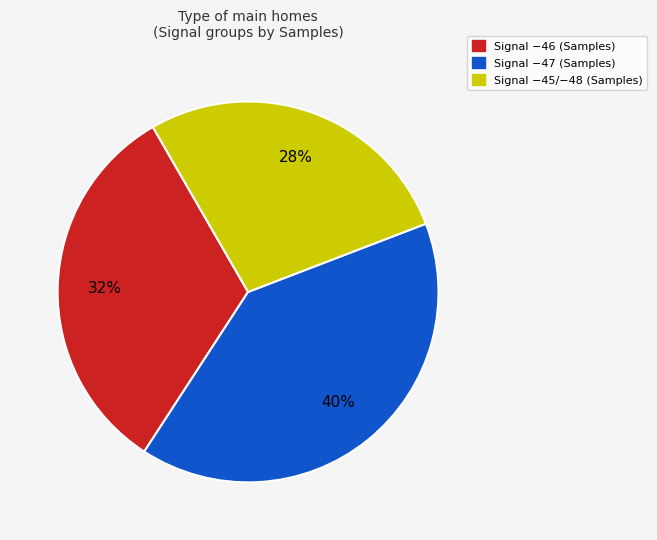

To the nearest percent, what is the average slice percentage?

33%